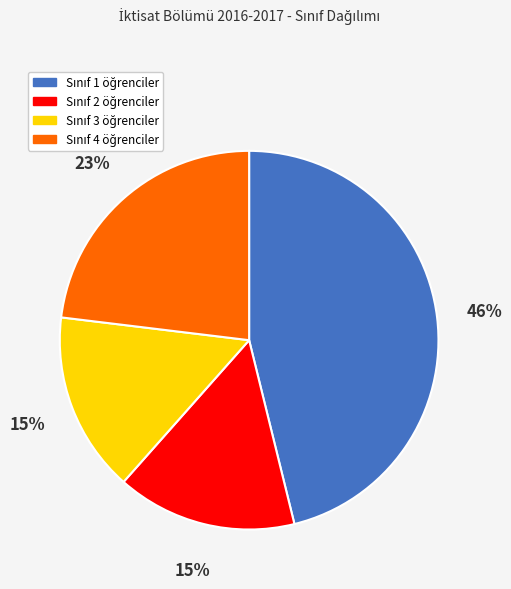

Does any single category account for the majority?

No